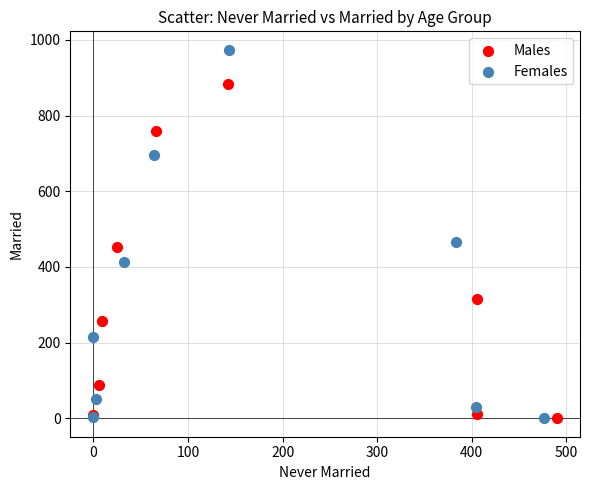

Which series has the widest spread of Y values?

Females